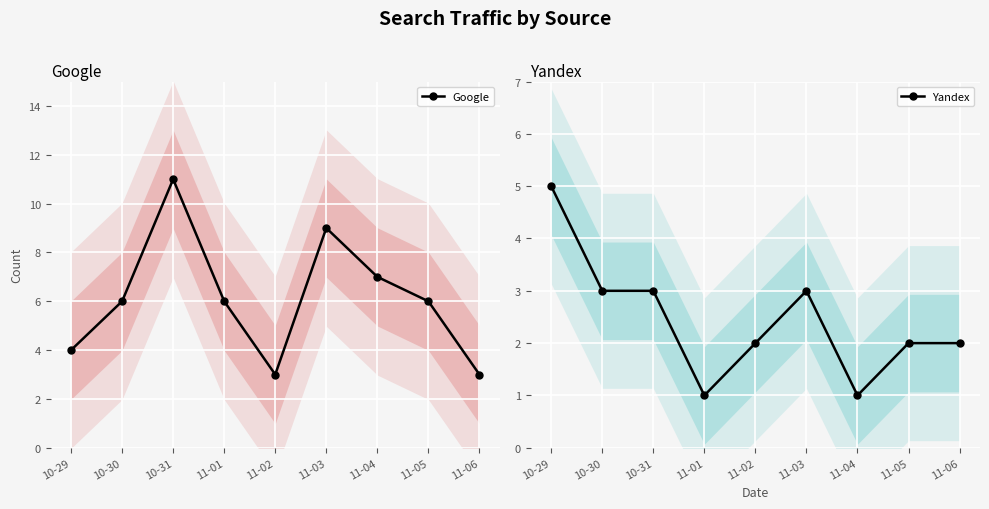

What is the sum of the Google values at 11-03 and 11-06?

12